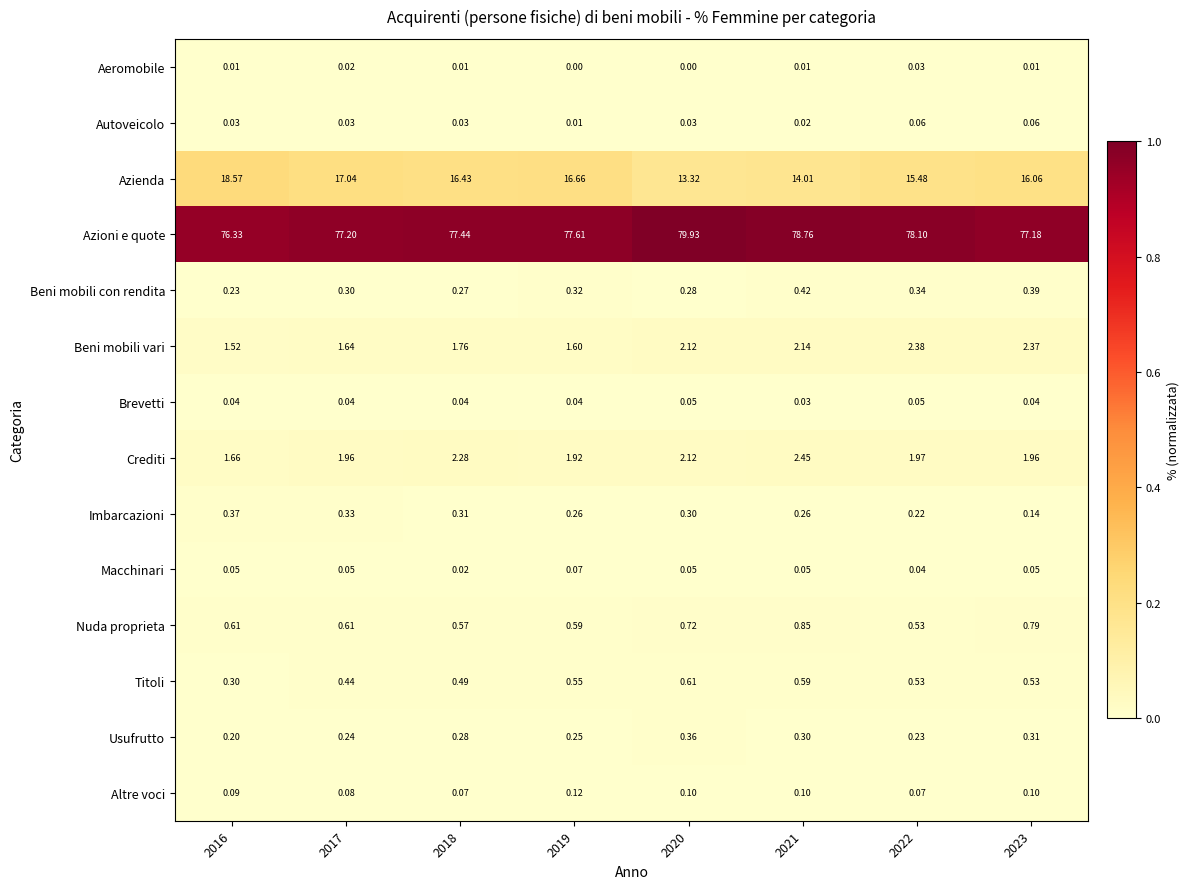

Is the value of Azioni e quote at 2023 greater than the value of Usufrutto at 2023?

Yes